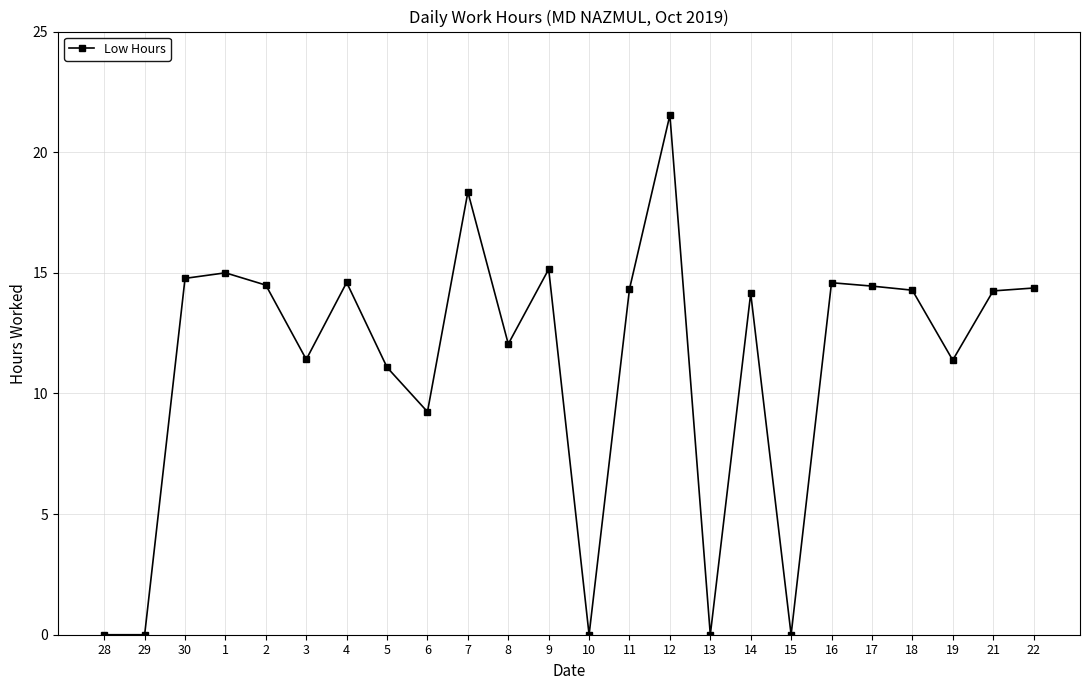

Which has a higher value, 6 or 8?

8